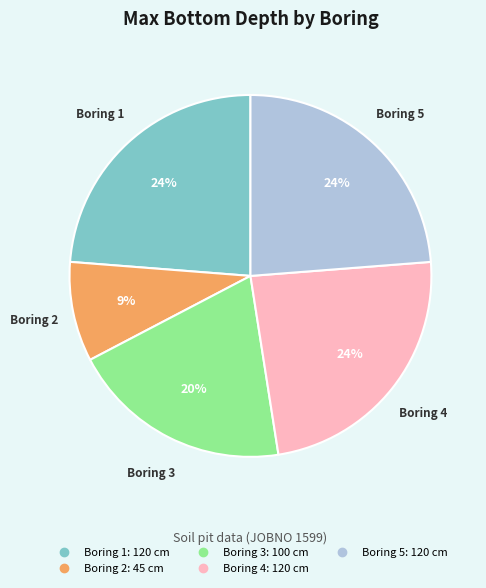

To the nearest percent, what portion does Boring 1 represent?

24%